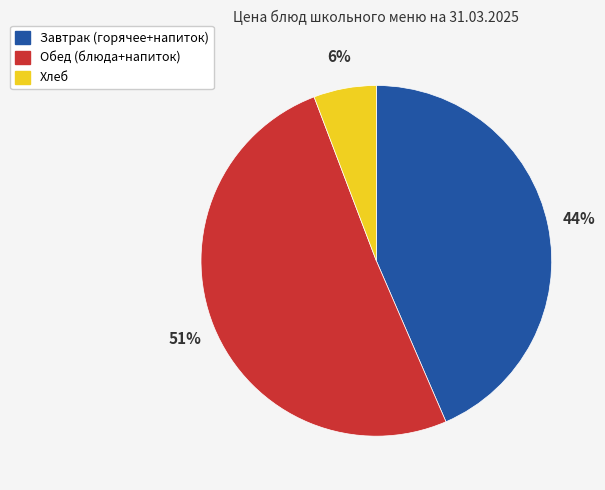

What is the smallest slice in the pie chart?

Хлеб